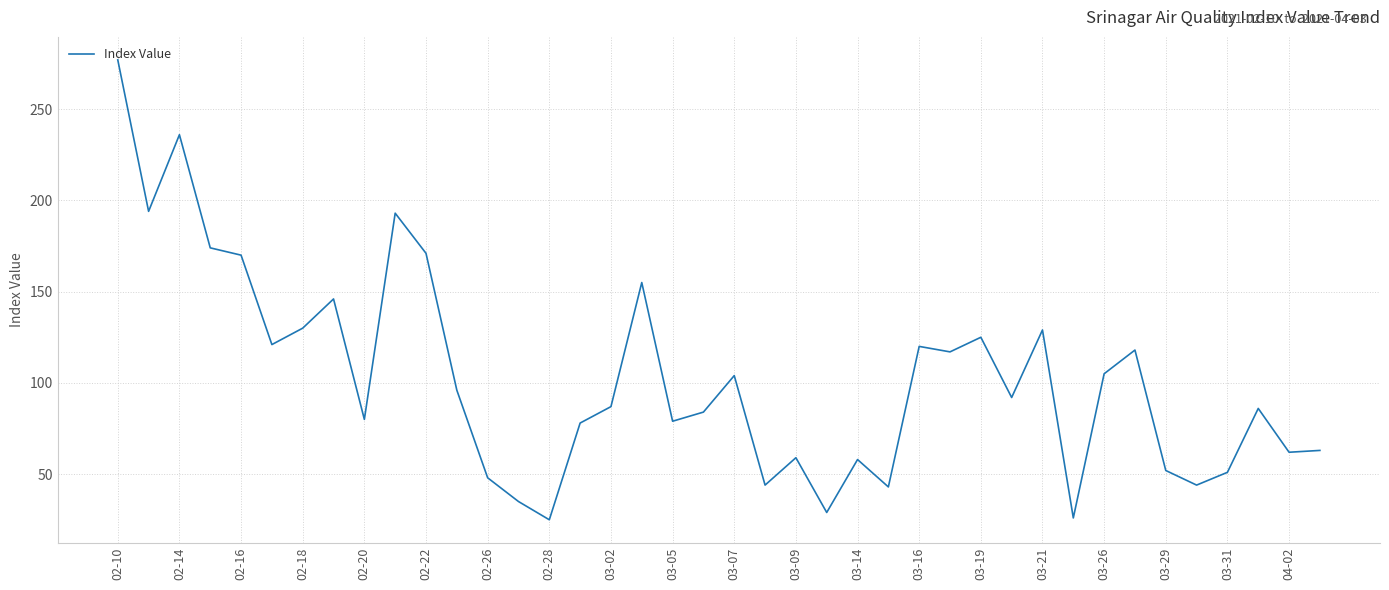

What is the difference between the maximum and minimum values?

252